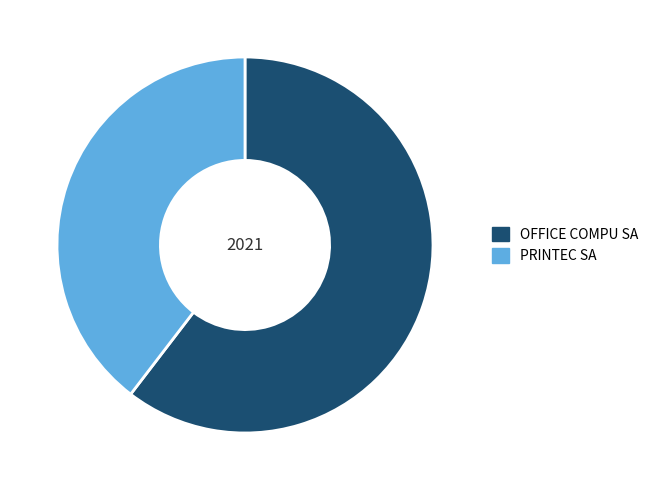

The OFFICE COMPU SA slice represents 60% of the pie. True or false?

True